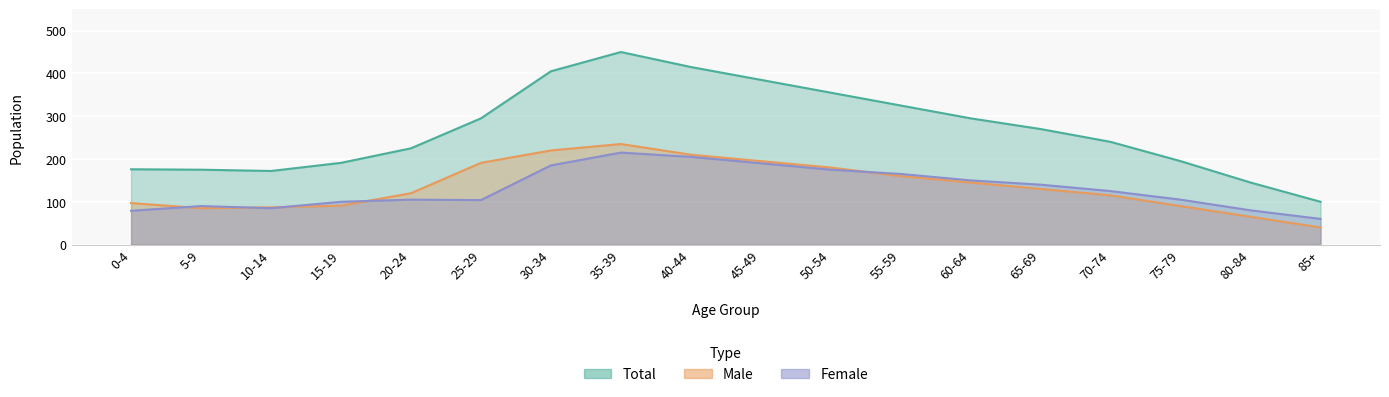

What are all the series names shown in the legend?

male, female, total